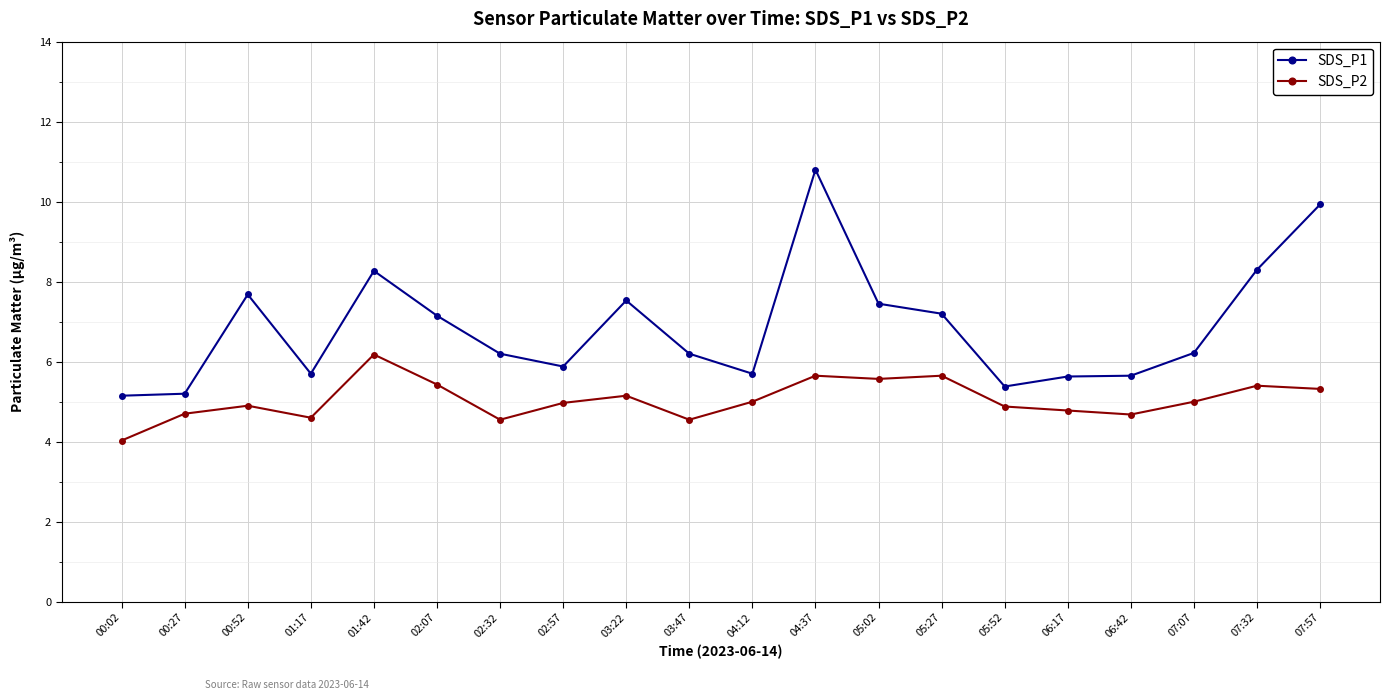

What is the greatest value displayed?

10.8